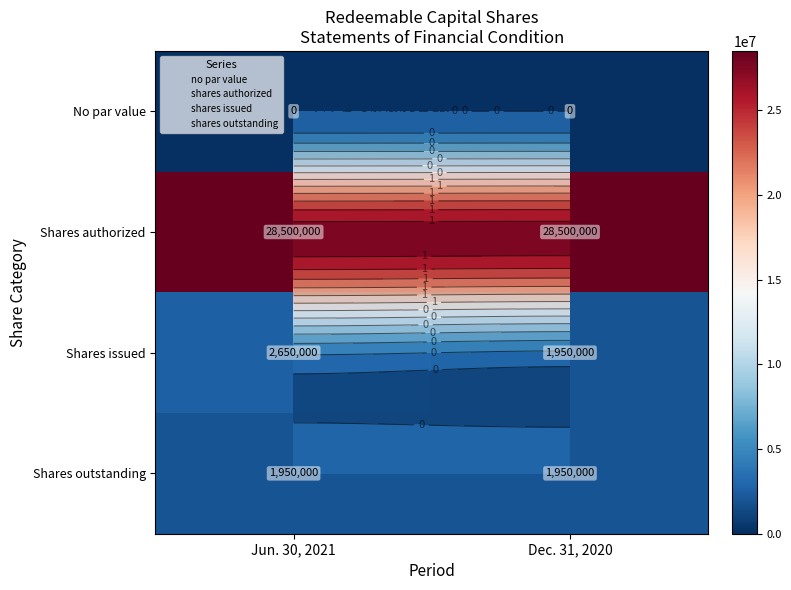

Rank the categories by Shares outstanding value from highest to lowest.

Jun. 30, 2021, Dec. 31, 2020